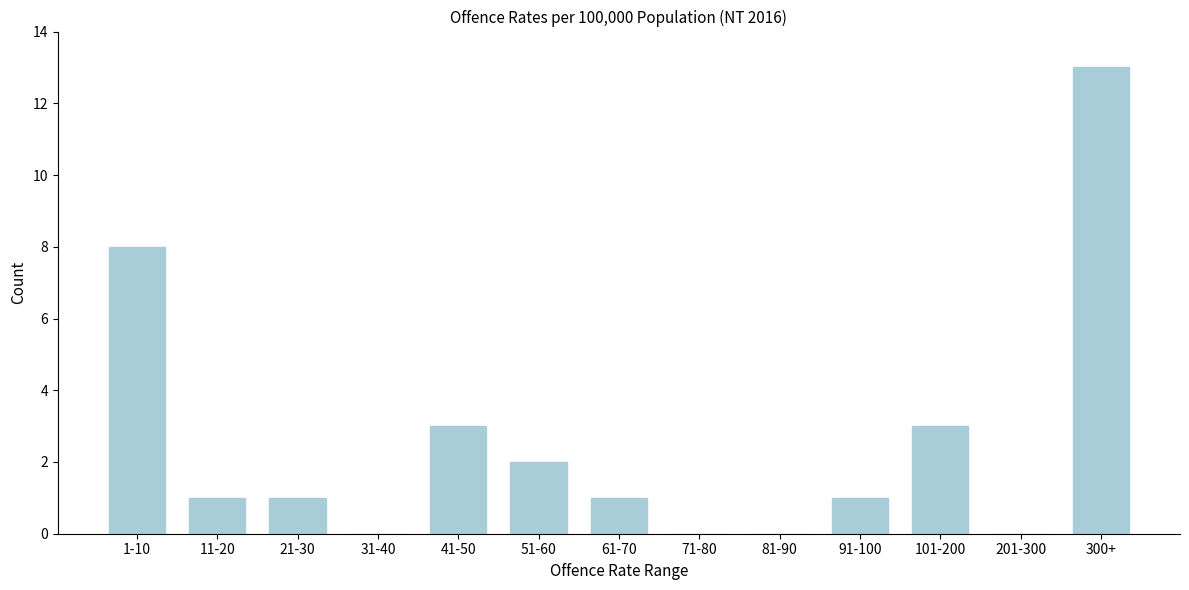

Reading left to right, transcribe all the data shown in this chart.

1-10=8	11-20=1	21-30=1	31-40=0	41-50=3	51-60=2	61-70=1	71-80=0	81-90=0	91-100=1	101-200=3	201-300=0	300+=13